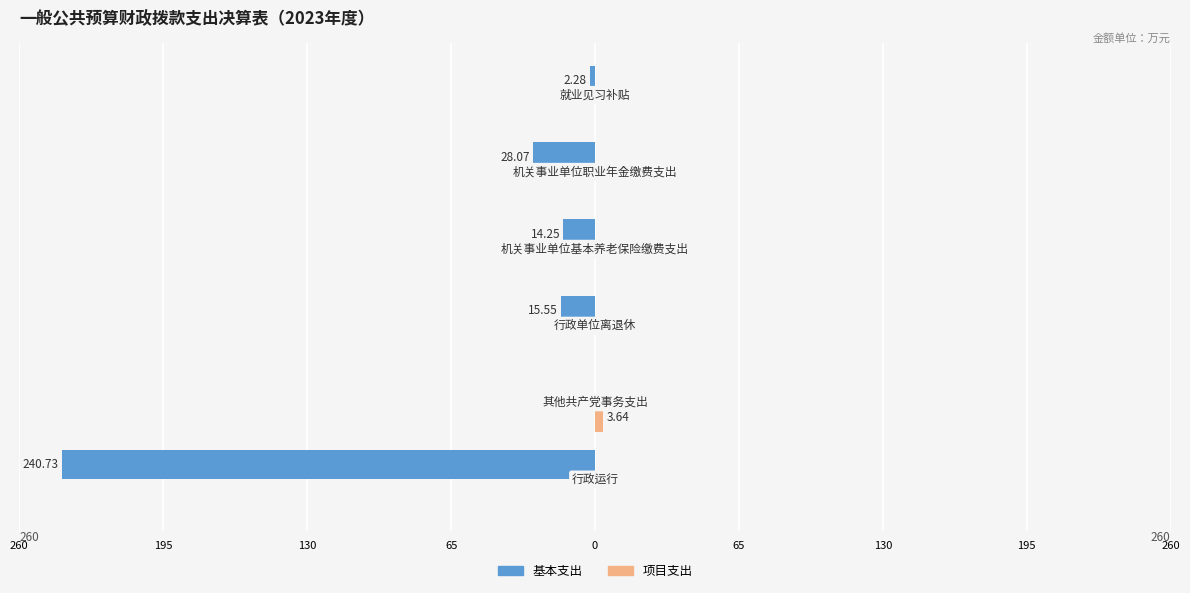

Which series has the largest range (max minus min)?

基本支出